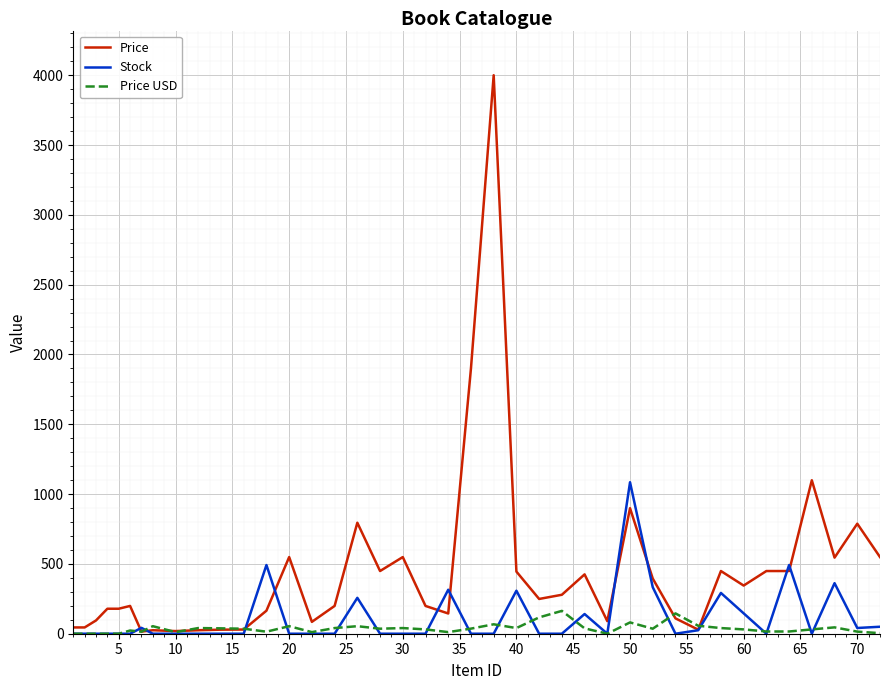

List the series in order of their peak value, highest first.

Price, Stock, Price USD